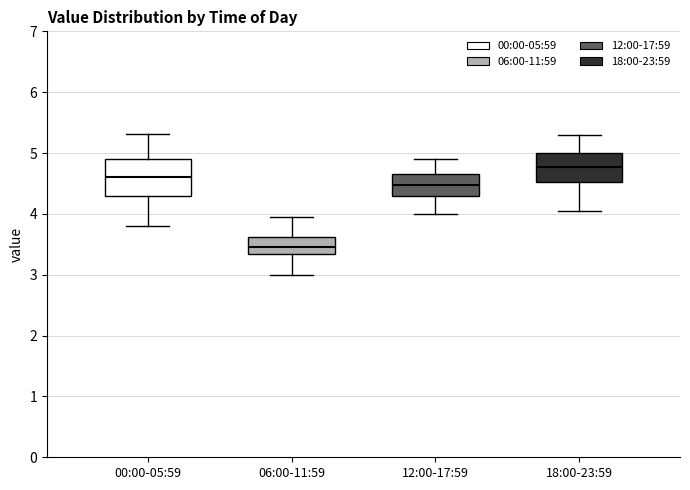

Reading left to right, transcribe this box plot: for each box, give where its median line is, the range the box spans, and where its two whiskers end, as read against the y-axis. The values are not printed on the chart, so give them approximately, as read against the axis.

00:00-05:59: median 4.6, box 4.3 to 4.9, whiskers 3.8 to 5.3
06:00-11:59: median 3.5, box 3.3 to 3.6, whiskers 3.0 to 4.0
12:00-17:59: median 4.5, box 4.3 to 4.7, whiskers 4.0 to 4.9
18:00-23:59: median 4.8, box 4.5 to 5.0, whiskers 4.1 to 5.3